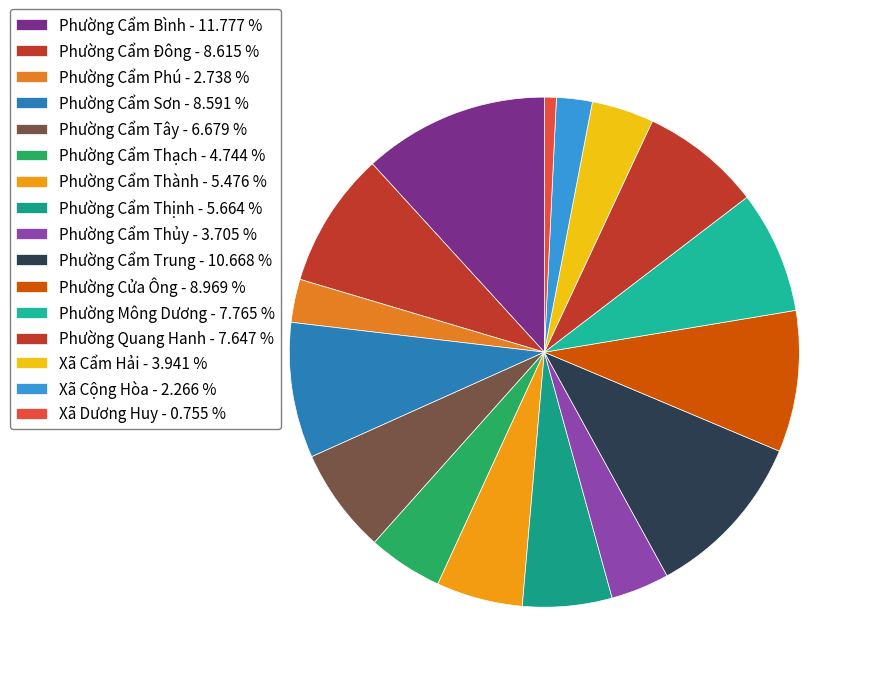

To the nearest percent, what percentage of the pie is Phường Cẩm Bình?

12%